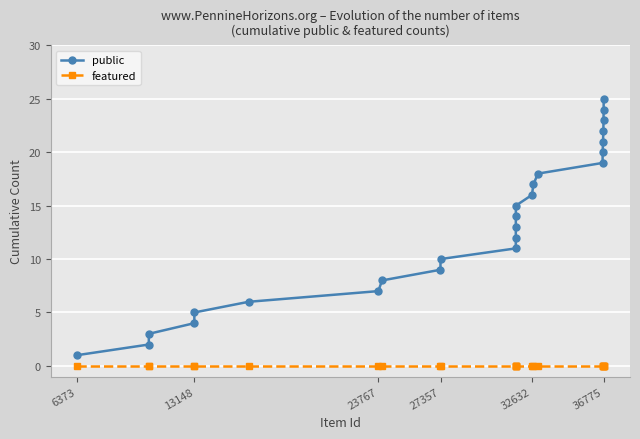

List the series in order of their overall mean, lowest first.

featured, public